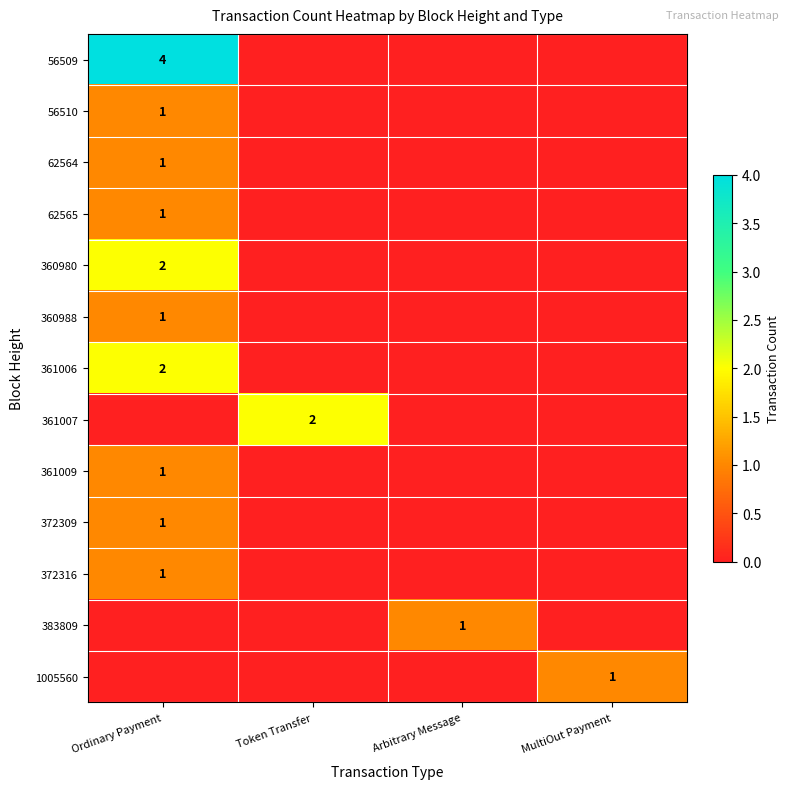

How many data points does each series have?

4